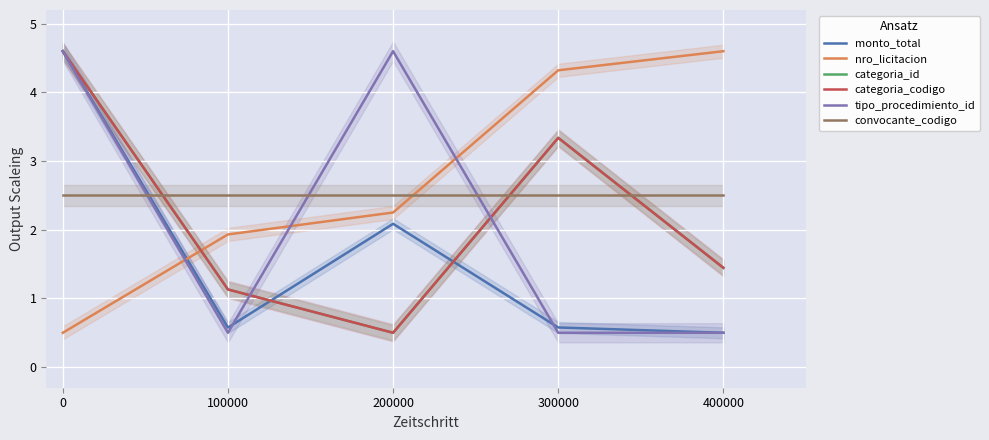

Is it true that nro_licitacion equals 4.6 at 400000?

True